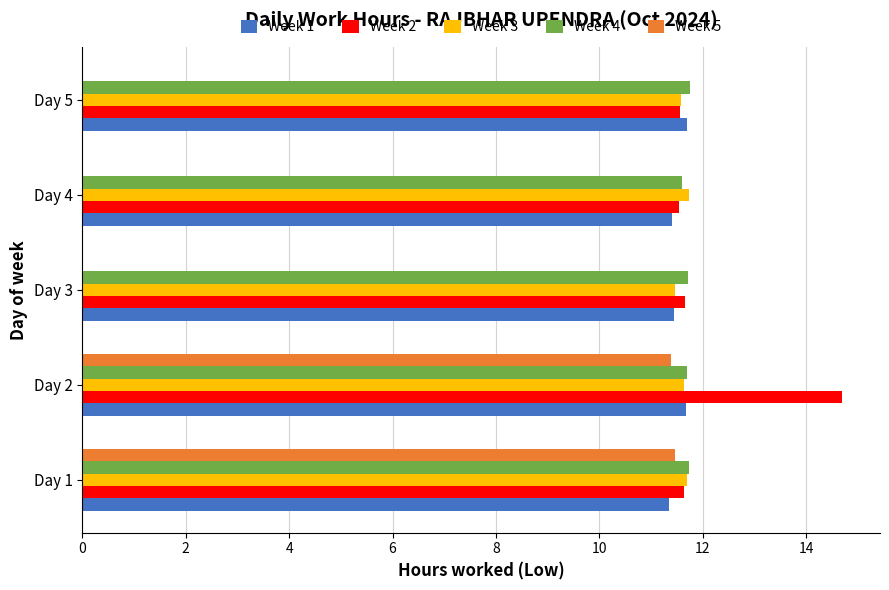

True or false: Week 4 has a value of 3.7 at Day 4.

False